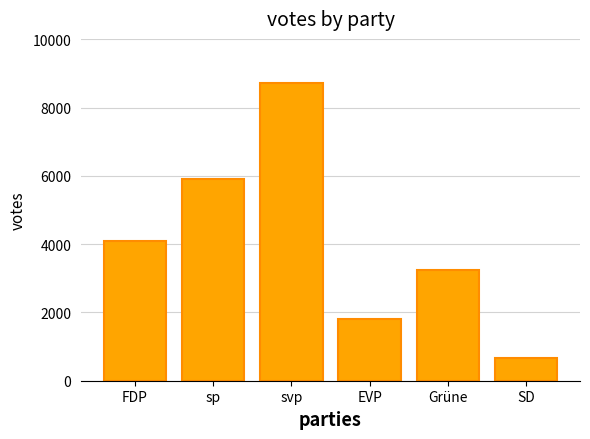

Rank the categories by value from lowest to highest.

SD, EVP, Grüne, FDP, sp, svp